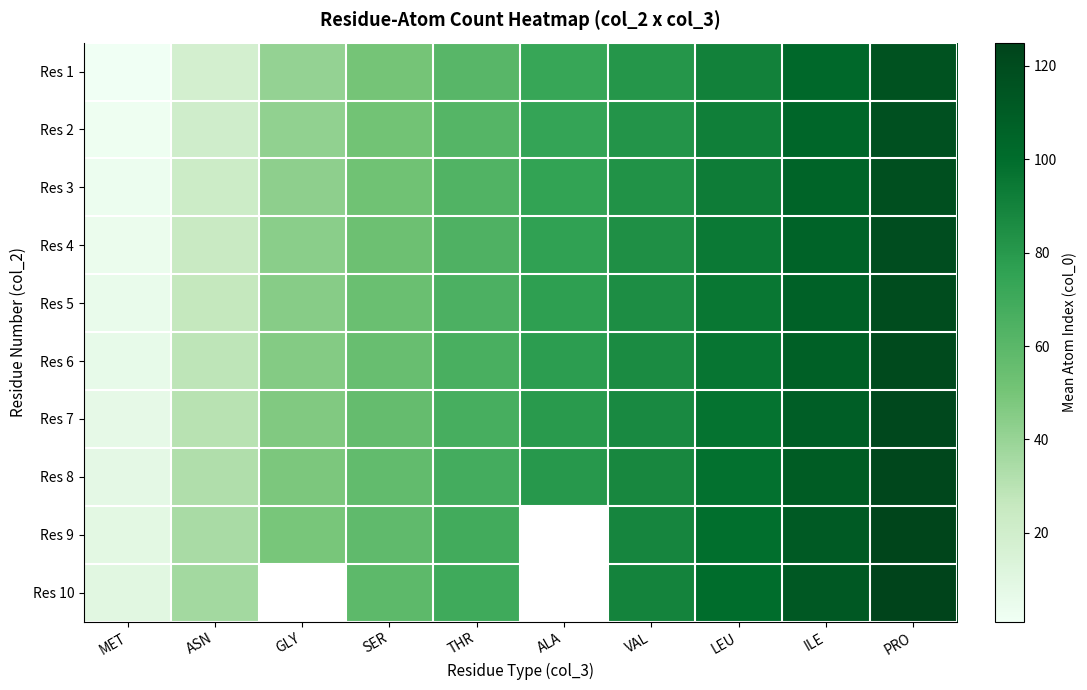

What is the average value of the Res 4 series?

66.8